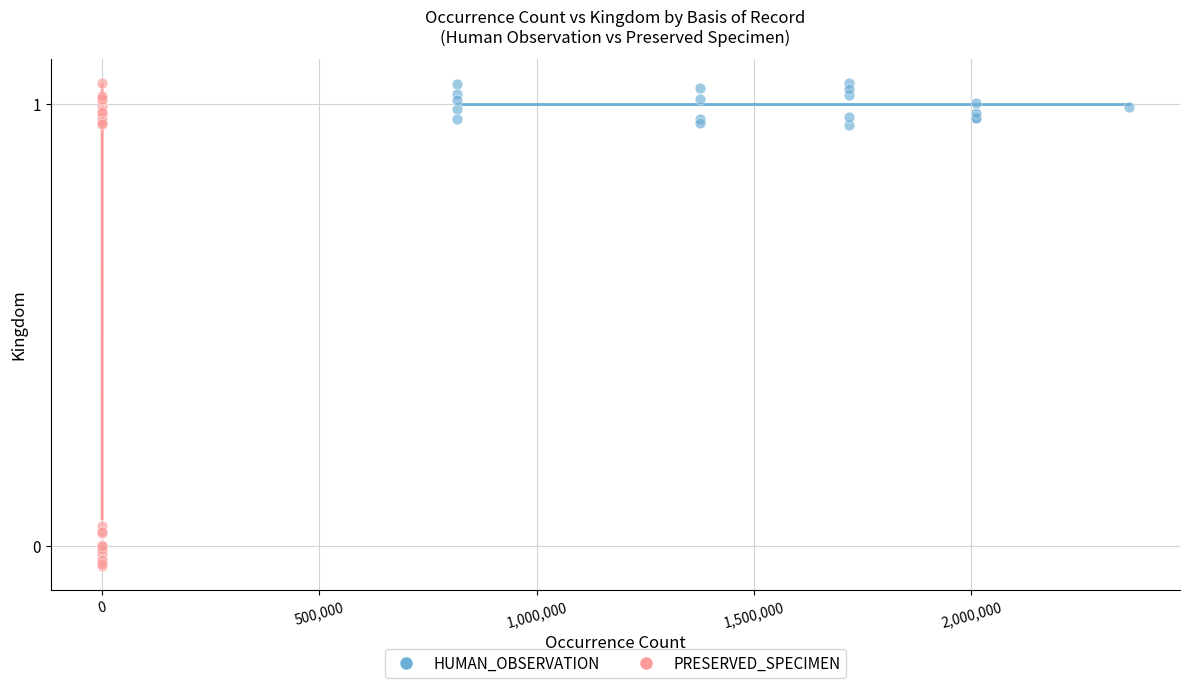

Which series reaches the minimum Y coordinate?

PRESERVED_SPECIMEN